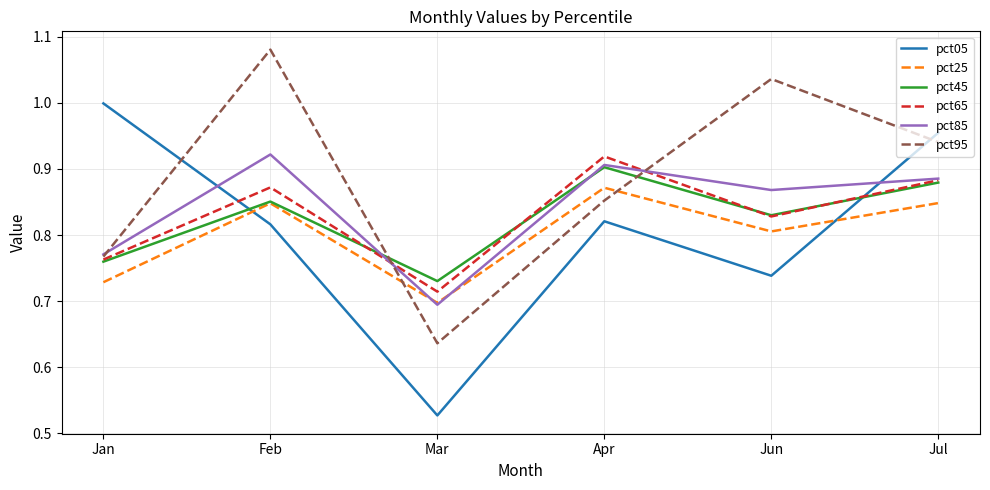

List the labels in order of pct85 value, smallest first.

Mar, Jan, Jun, Jul, Apr, Feb